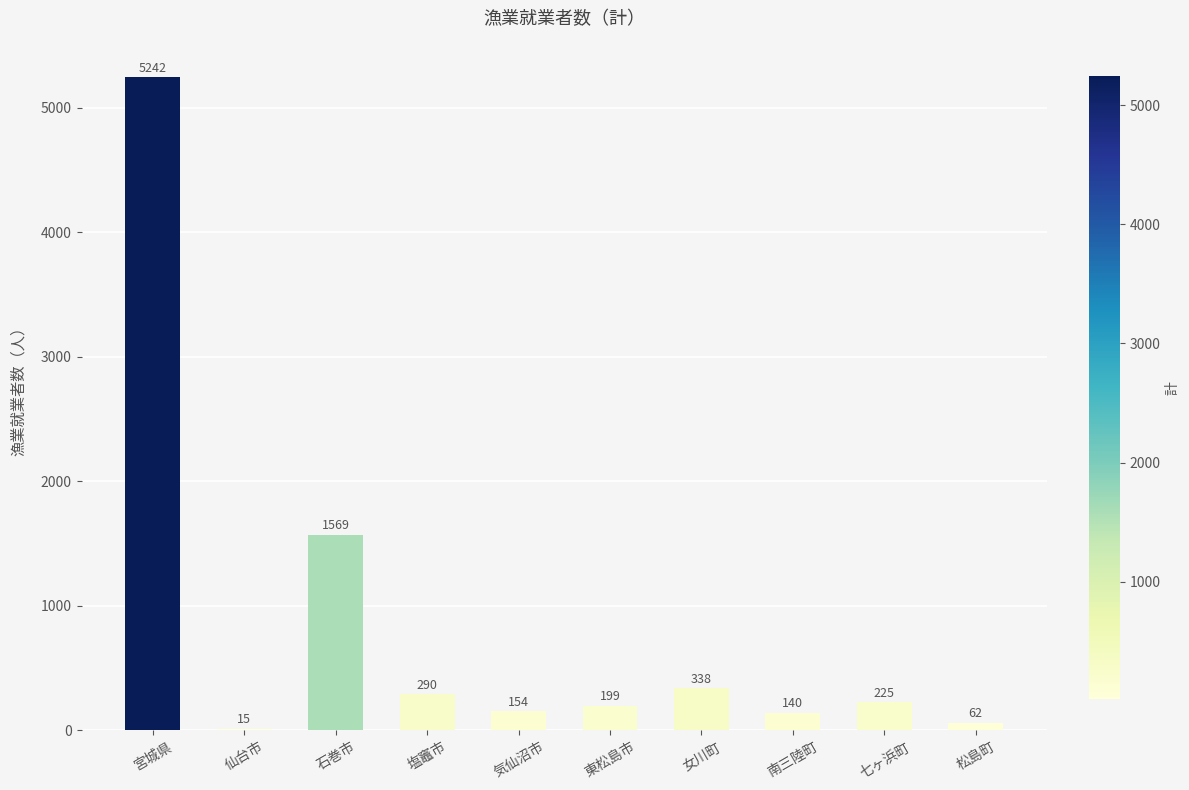

What is the maximum value shown in the chart?

5242